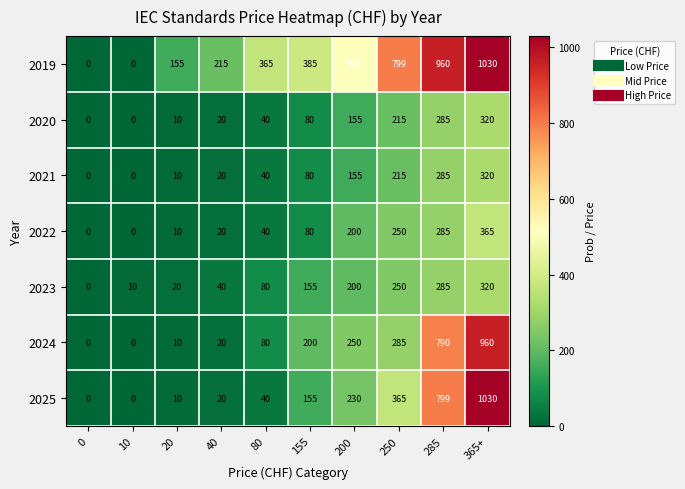

What is the difference between the maximum and second lowest values in the 2020 series?

320